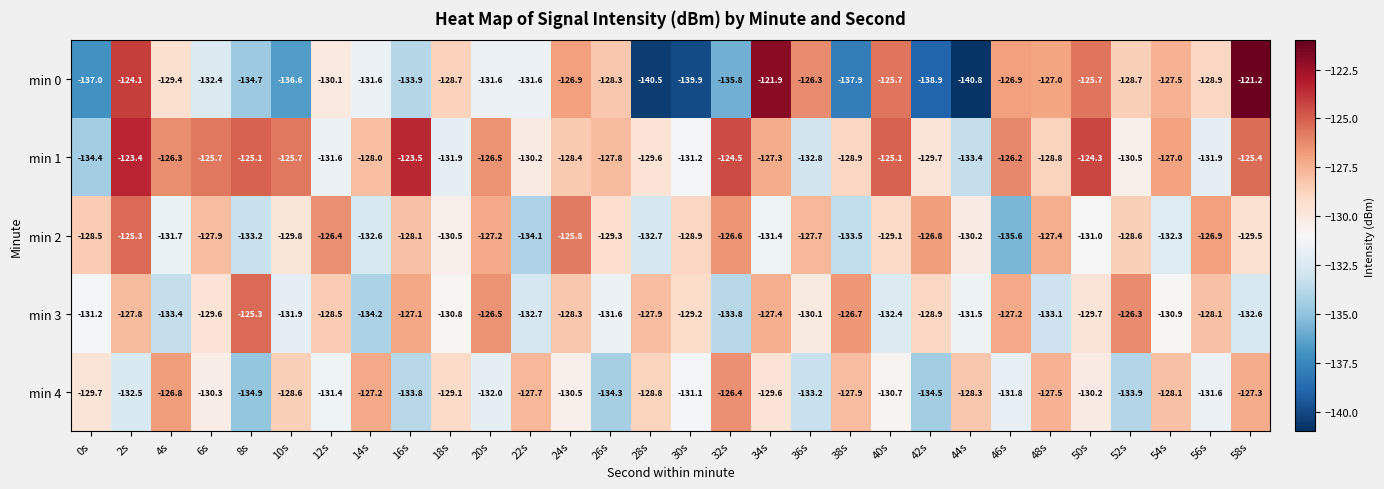

Between 50s and 56s, which series saw the biggest shift?

min 1